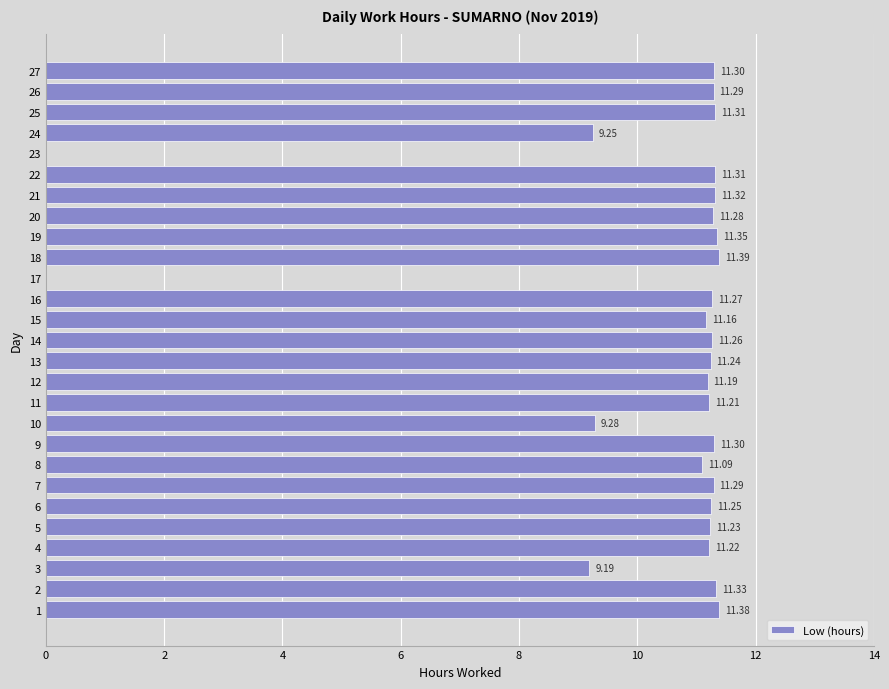

What is the sum of all values?

275.7